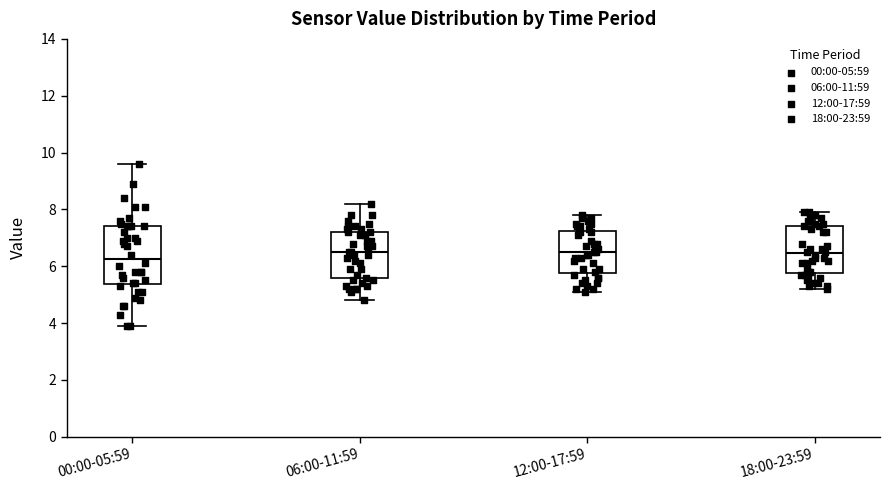

Where does the upper whisker of the box for 00:00-05:59 end on the y-axis? The values are not printed on the chart, so give them approximately, as read against the axis.

9.6